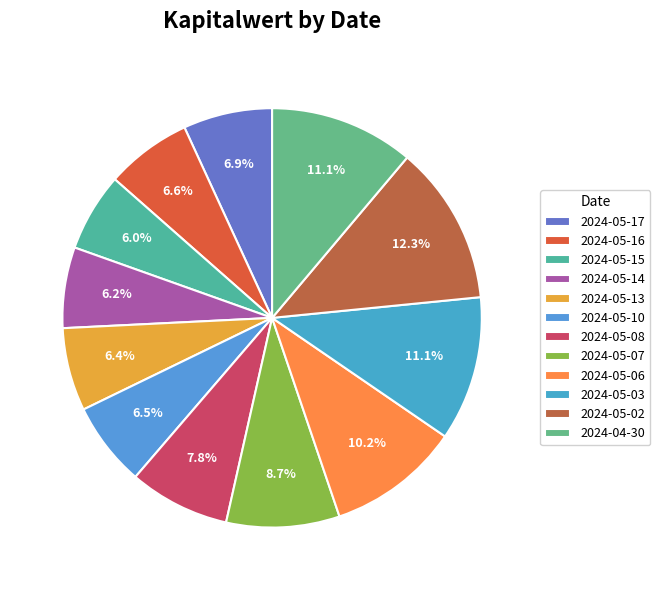

What is the smallest slice in the pie chart?

2024-05-15